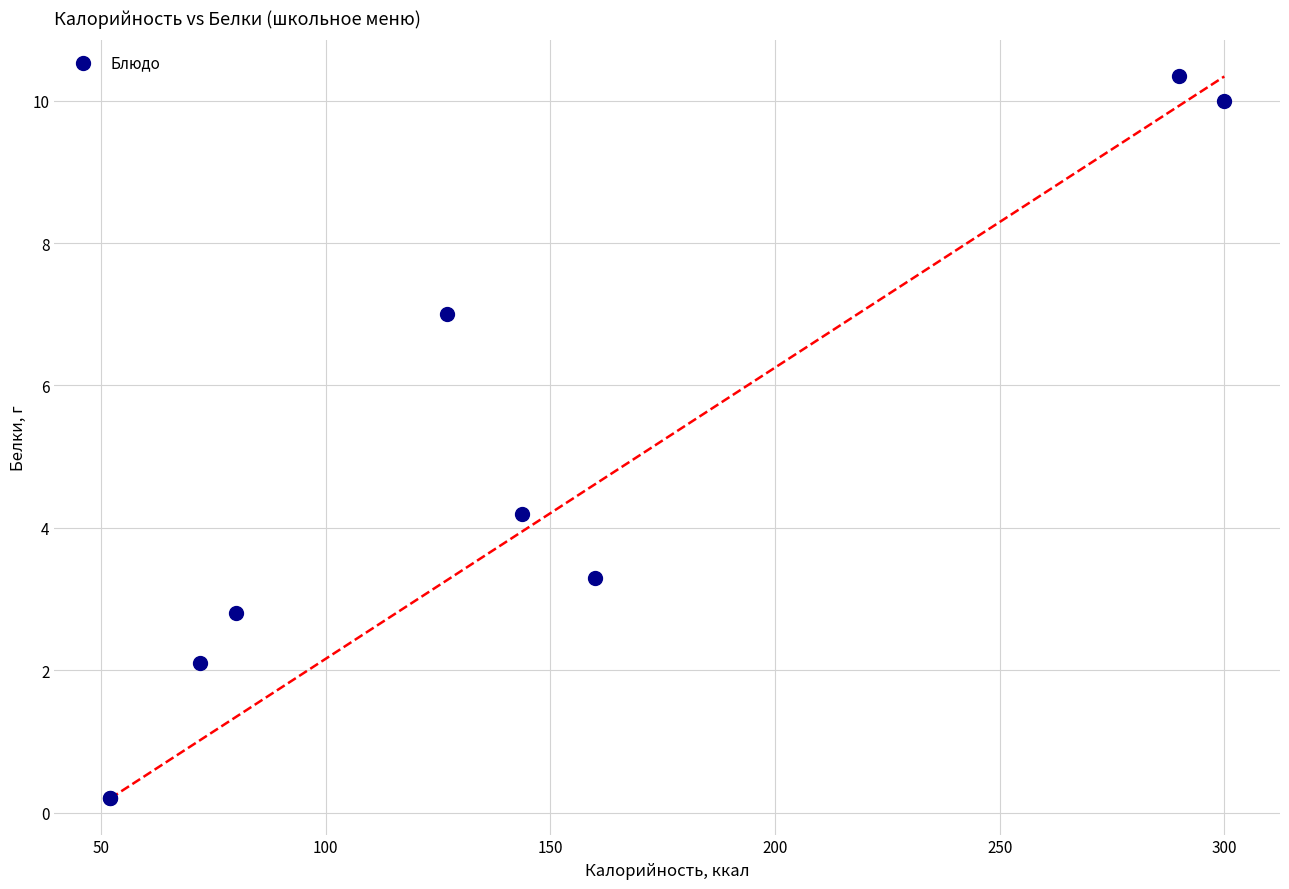

What Y value in the scatter plot is closest to 5?

4.2